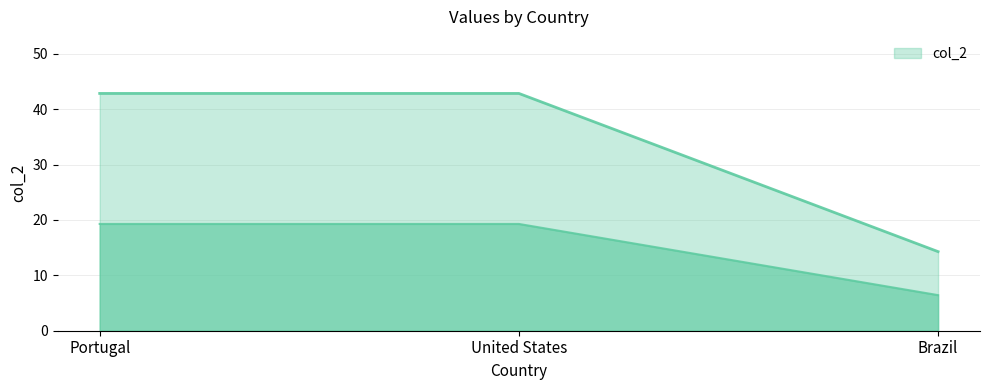

What position from the right is United States?

2